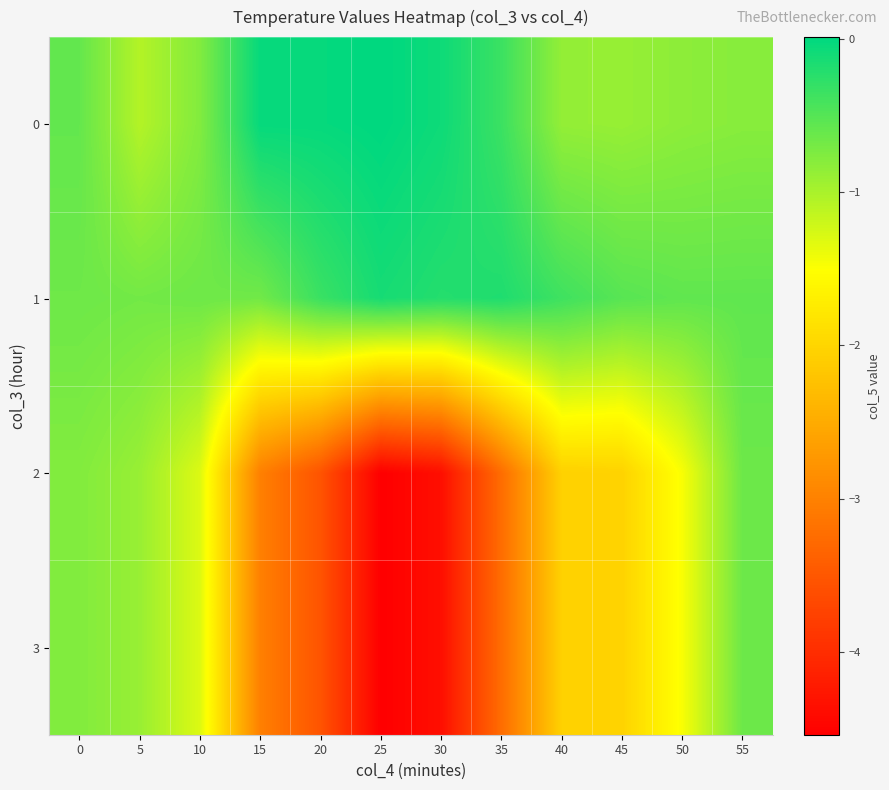

What is the minimum value shown in the chart?

-4.5